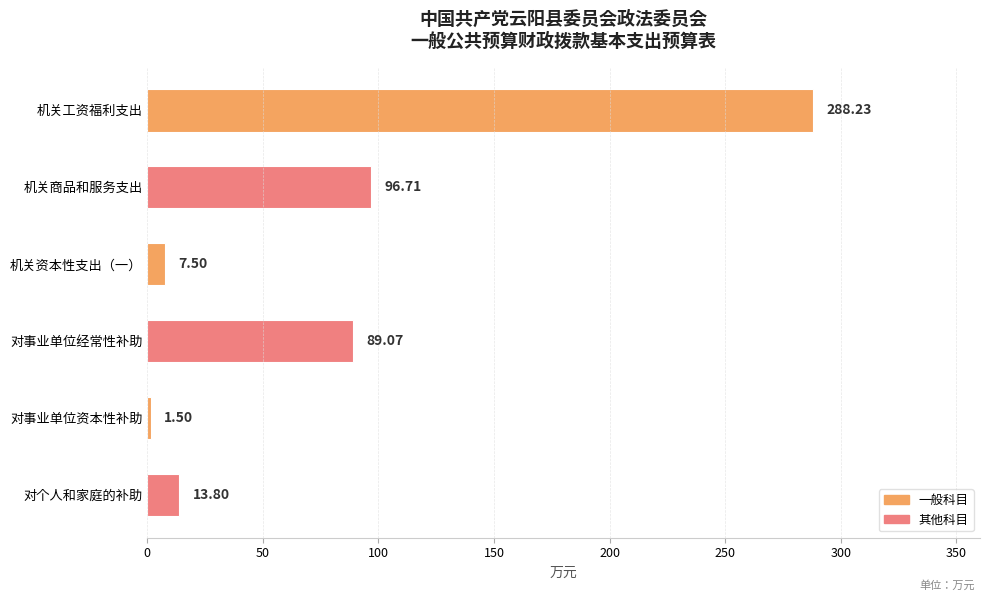

How many categories are shown in the chart?

6